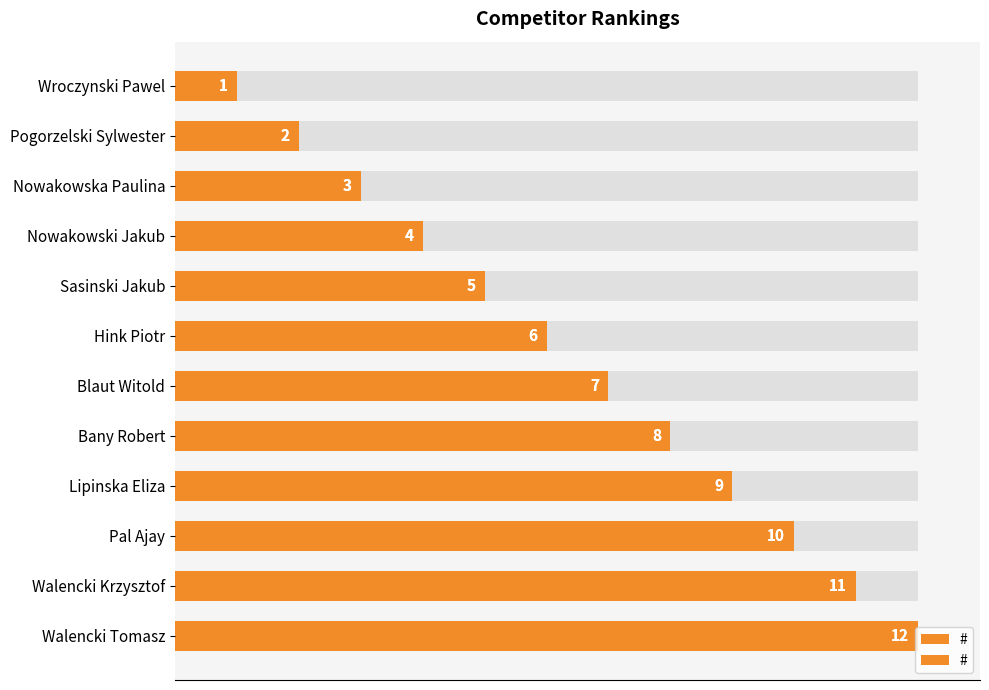

The chart shows a value of 14 at Bany Robert. True or false?

False